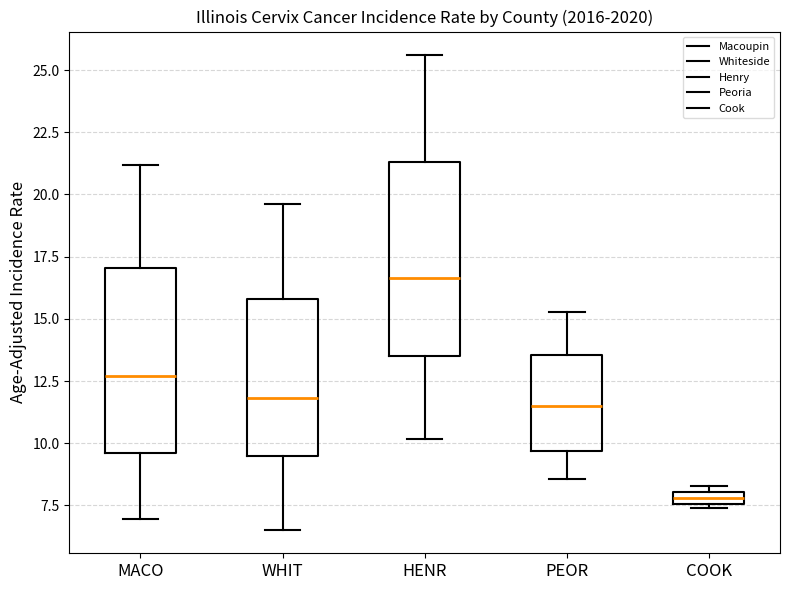

Which box has the highest median line?

HENR